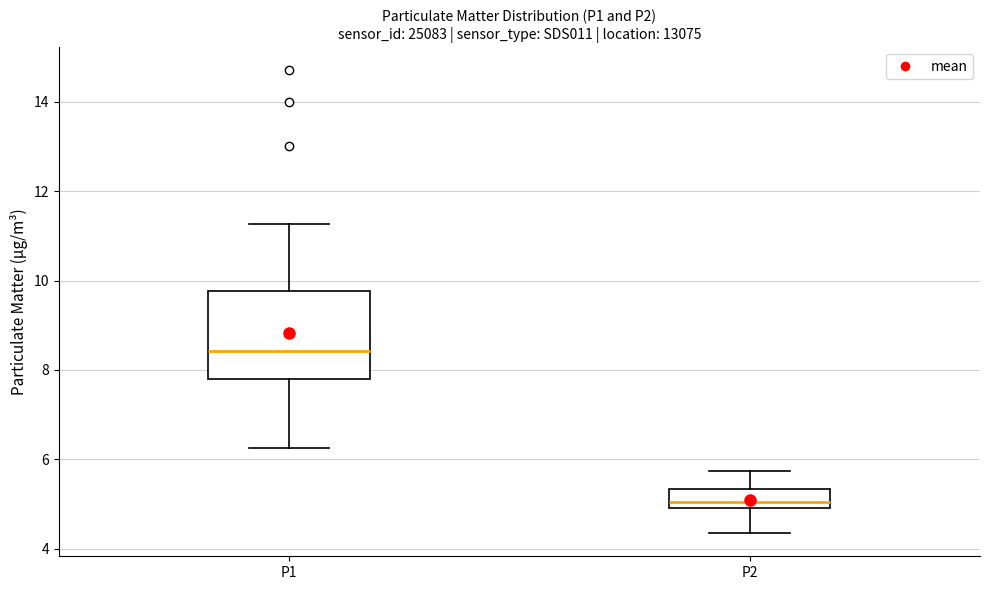

Which box's median line is the highest?

P1